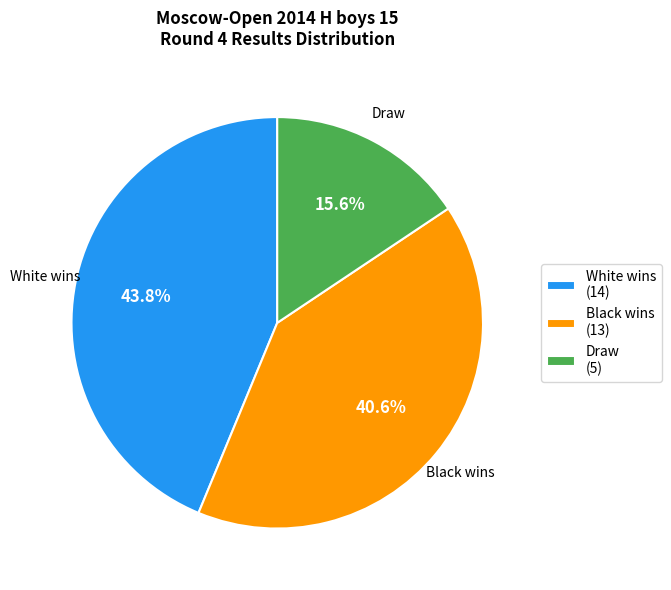

Is there any slice that represents more than half of the pie?

No